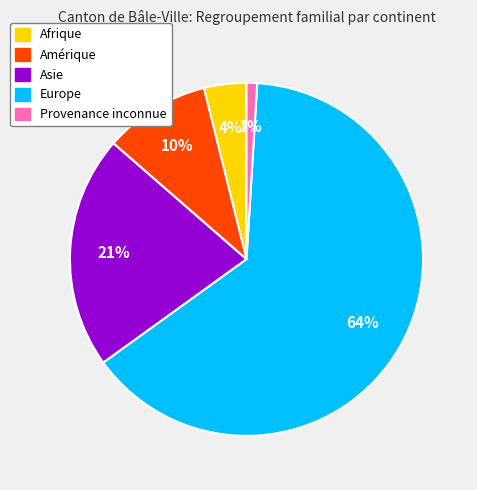

What is the smallest slice in the pie chart?

Provenance inconnue